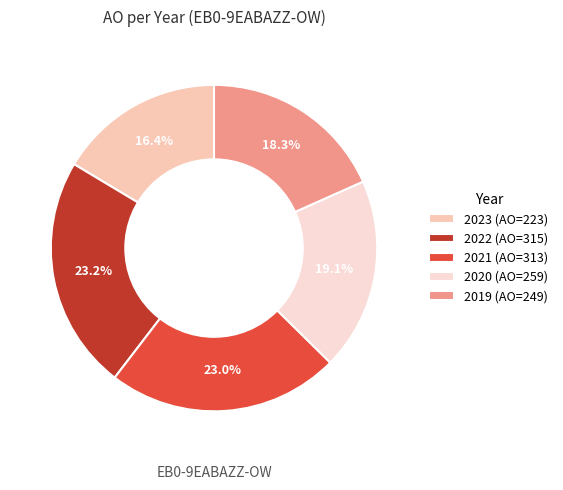

Which has a higher value, 2022 or 2020?

2022